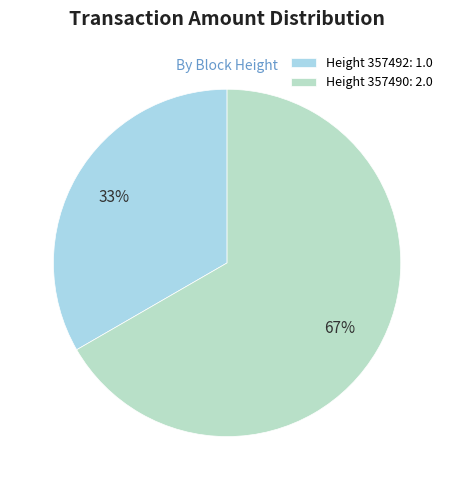

To the nearest percent, what is the difference between the largest and smallest slice percentages?

33%